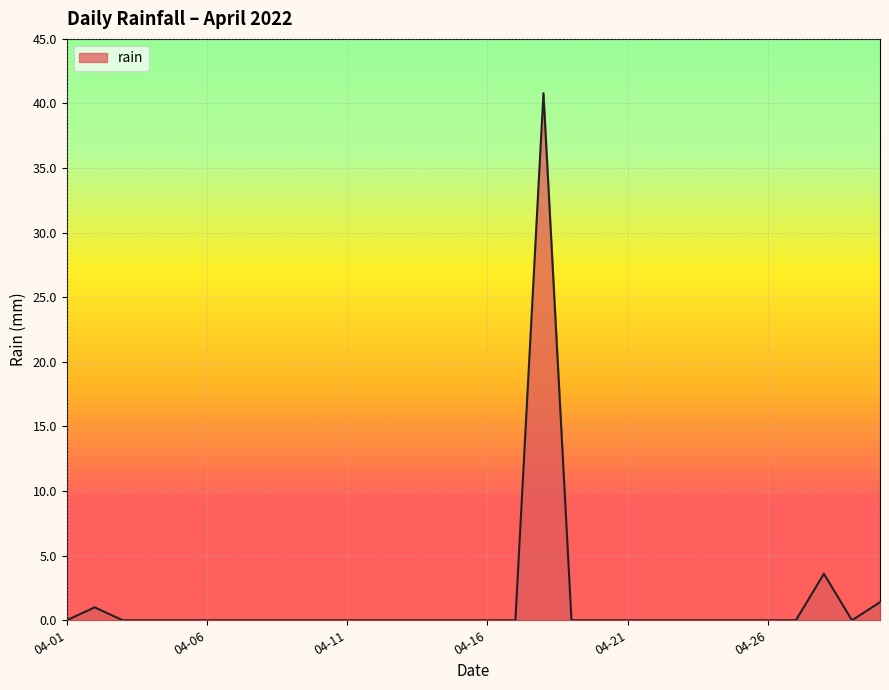

What is the maximum value shown in the chart?

40.8